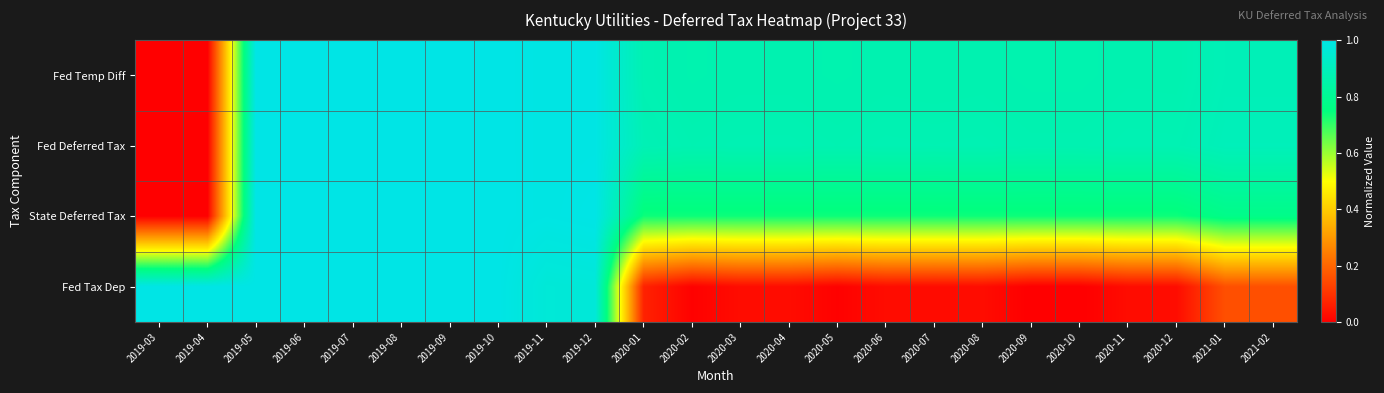

What is the total value across all series at 2019-04?

1.0